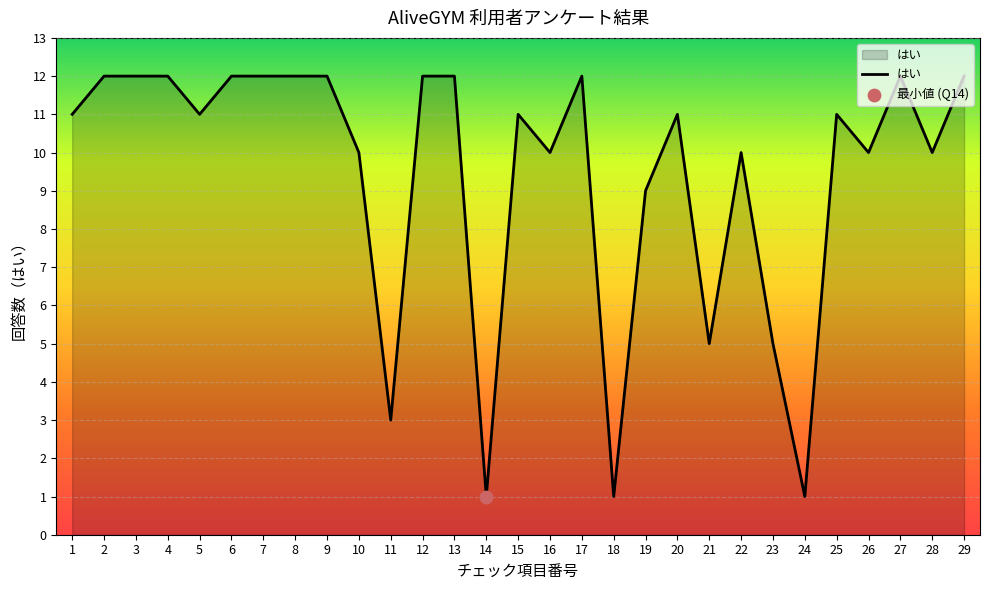

What is the change in value from 9 to 21?

-7